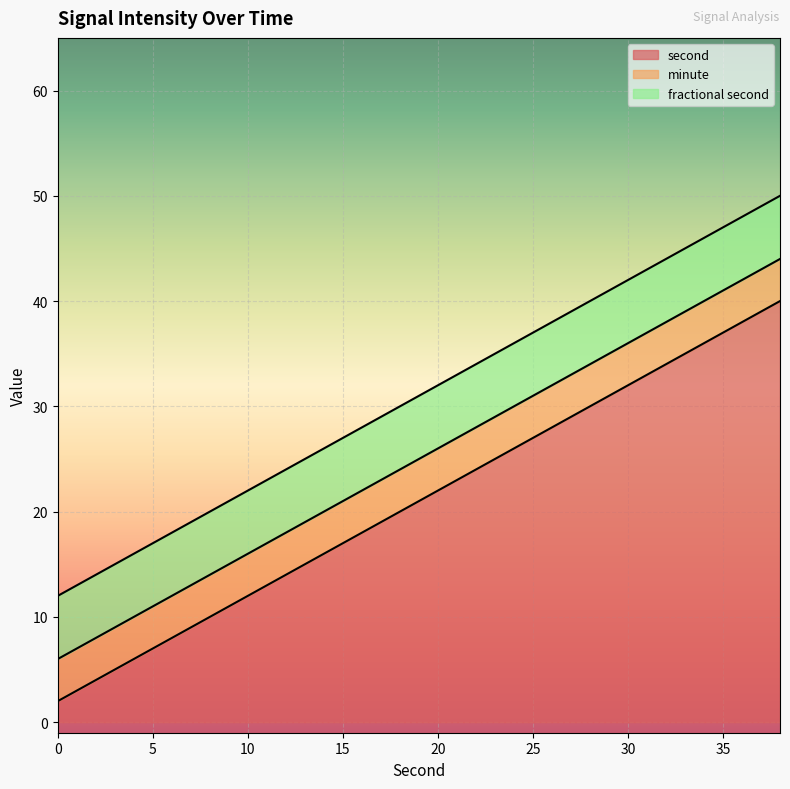

Does the chart display data point markers on the line(s)?

No